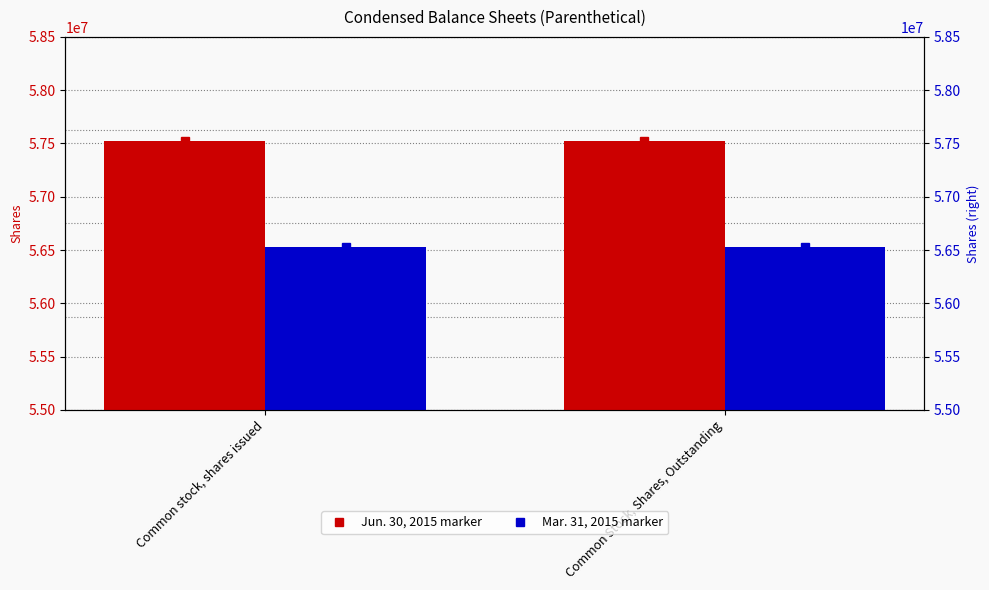

The value of Mar. 31, 2015 marker at Common stock, shares issued is 56531499. True or false?

True